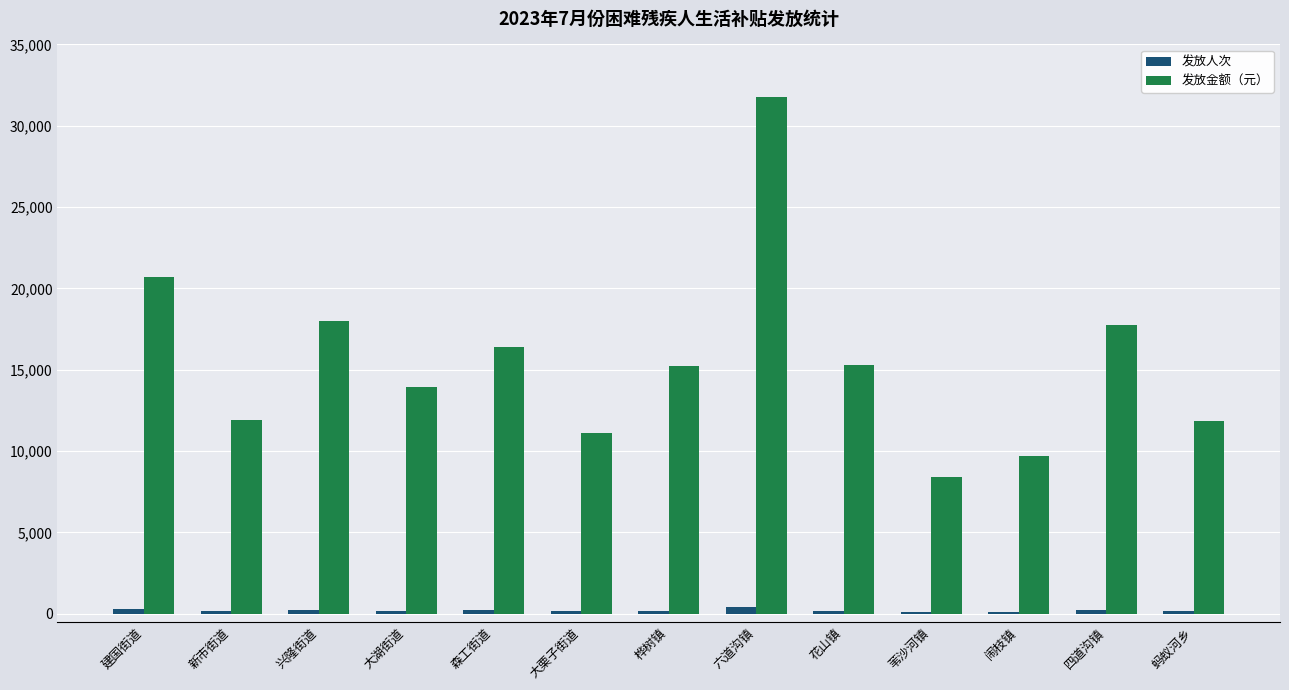

Where is 发放金额（元） nearest to the value 20080?

建国街道